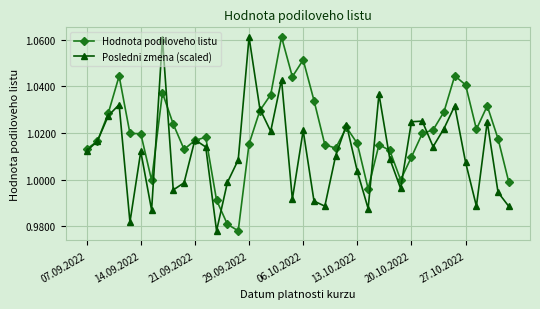

In Posledni zmena (scaled), how many points are higher than both neighbors (excluding endpoints)?

12